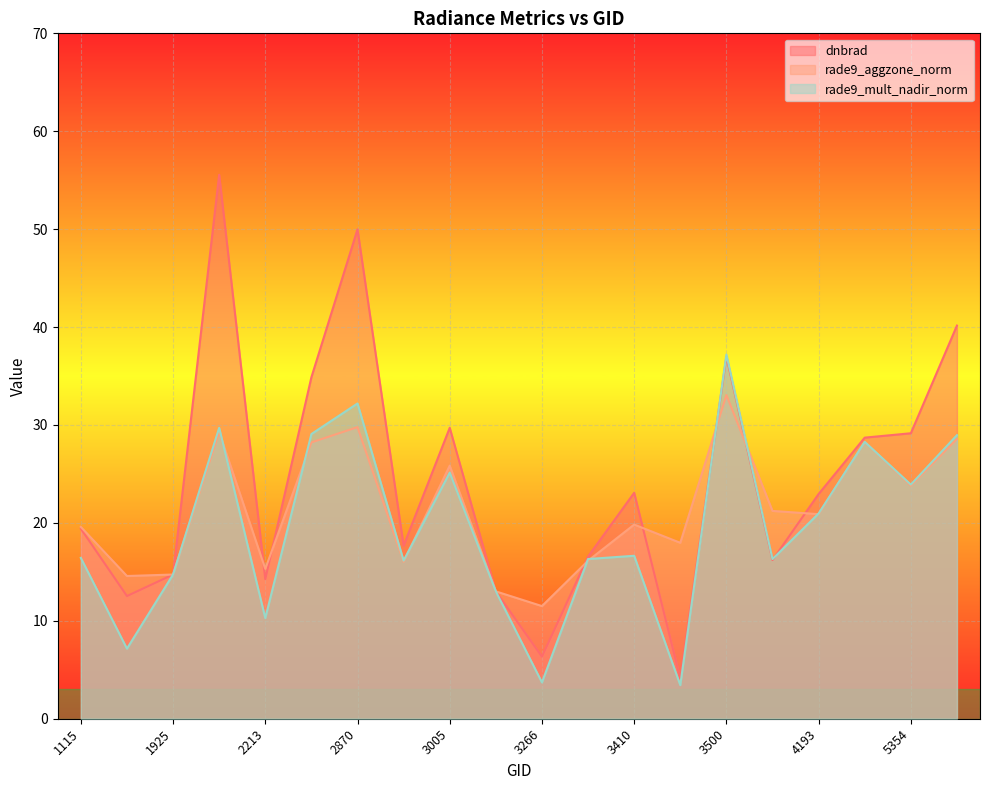

Reading right to left, extract all data points from this chart.

dnbrad: 40.2	29.2	28.7	23.0	16.2	37.0	4.1	23.1	16.6	6.3	13.0	29.7	17.7	50.0	34.9	14.3	55.6	14.7	12.5	19.4
rade9_aggzone_norm: 28.6	23.8	28.3	20.9	21.2	33.1	18.0	19.8	16.1	11.5	13.0	25.8	16.0	29.8	28.2	15.3	29.3	14.7	14.6	19.6
rade9_mult_nadir_norm: 29.0	23.9	28.3	21.0	16.3	37.2	3.4	16.6	16.3	3.7	13.0	25.1	16.1	32.2	29.1	10.3	29.7	14.7	7.2	16.4